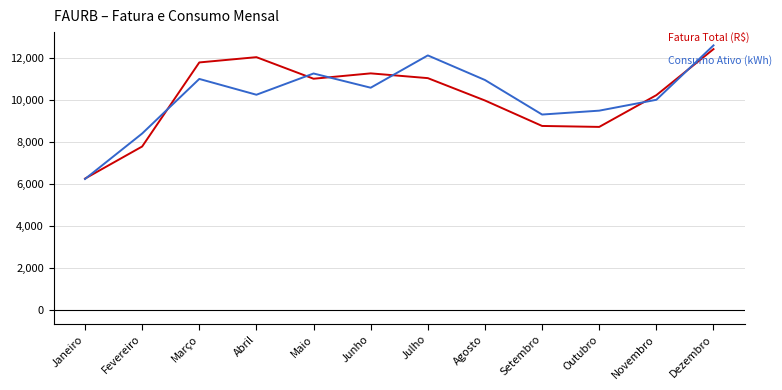

At which category is the sum across all series the highest?

Dezembro